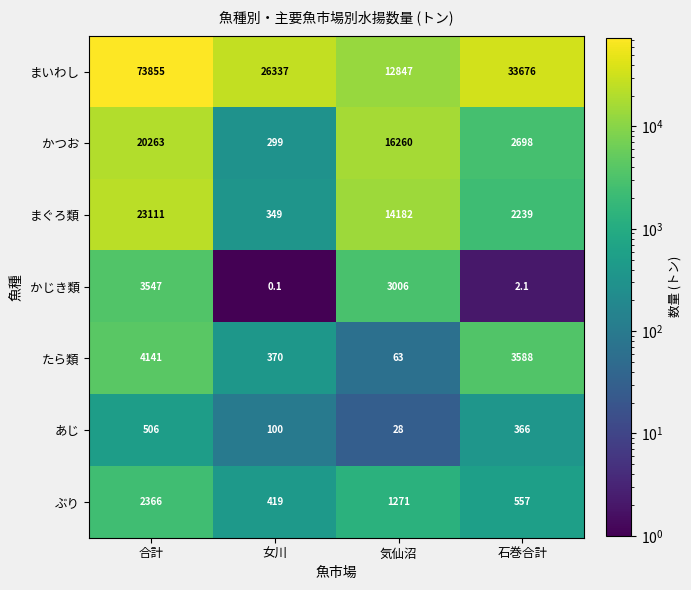

The value of ぶり at 石巻合計 is 557.0. True or false?

True